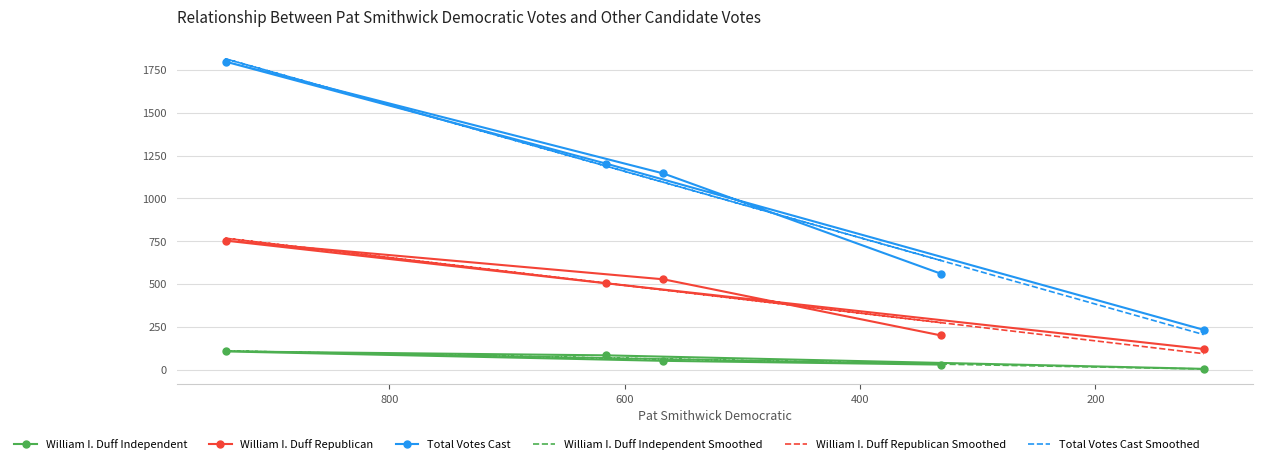

How many interior local peaks does the Total Votes Cast Smoothed series have?

1